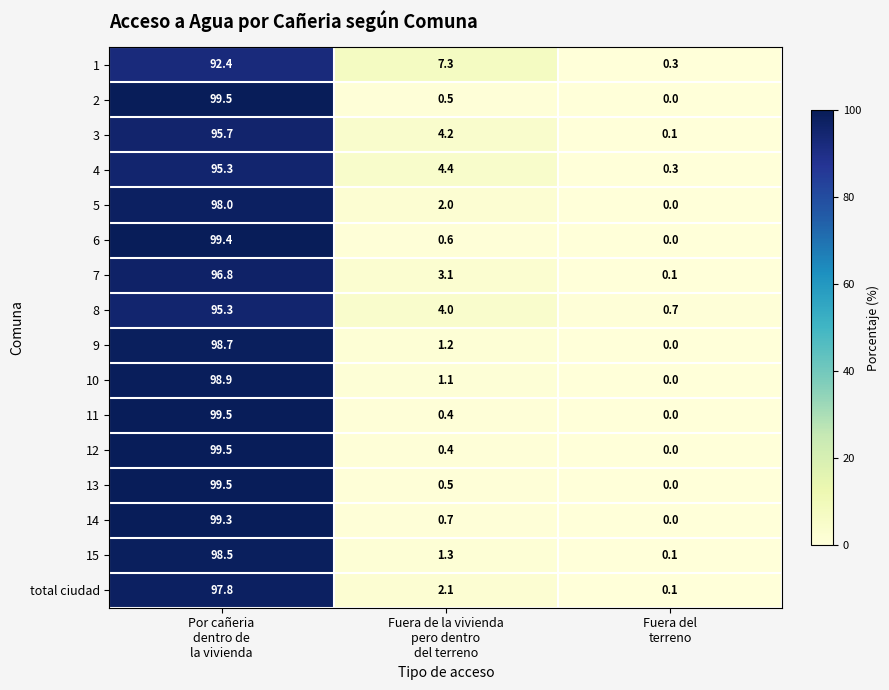

What is the average value of the 1 series?

33.3